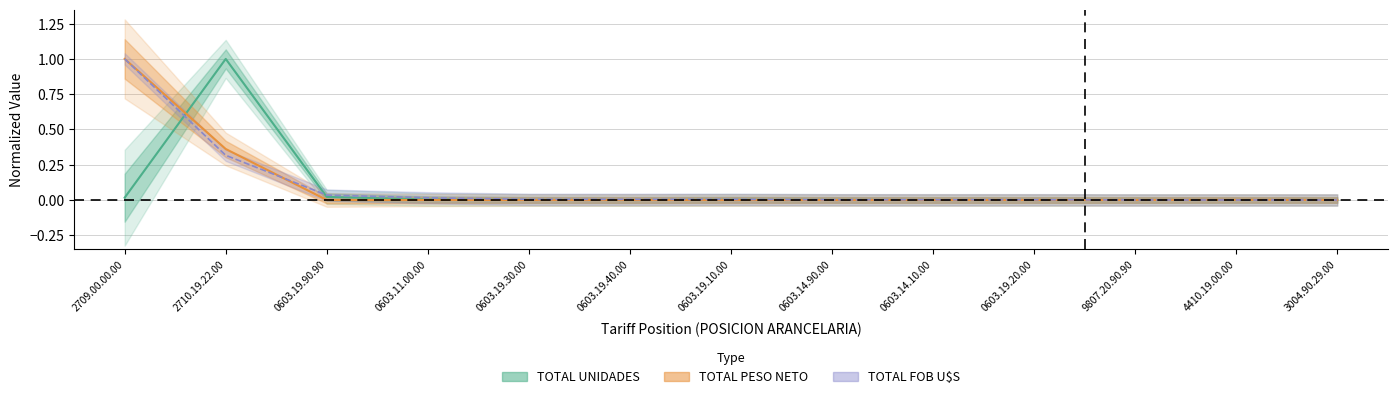

Is this an area chart (filled region under the line)?

No